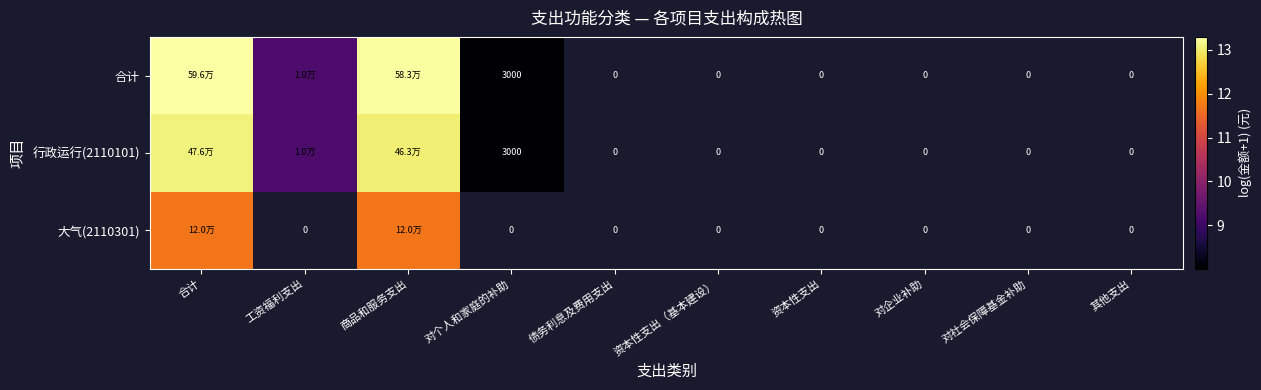

Which category has the lowest value across all series?

对个人和家庭的补助